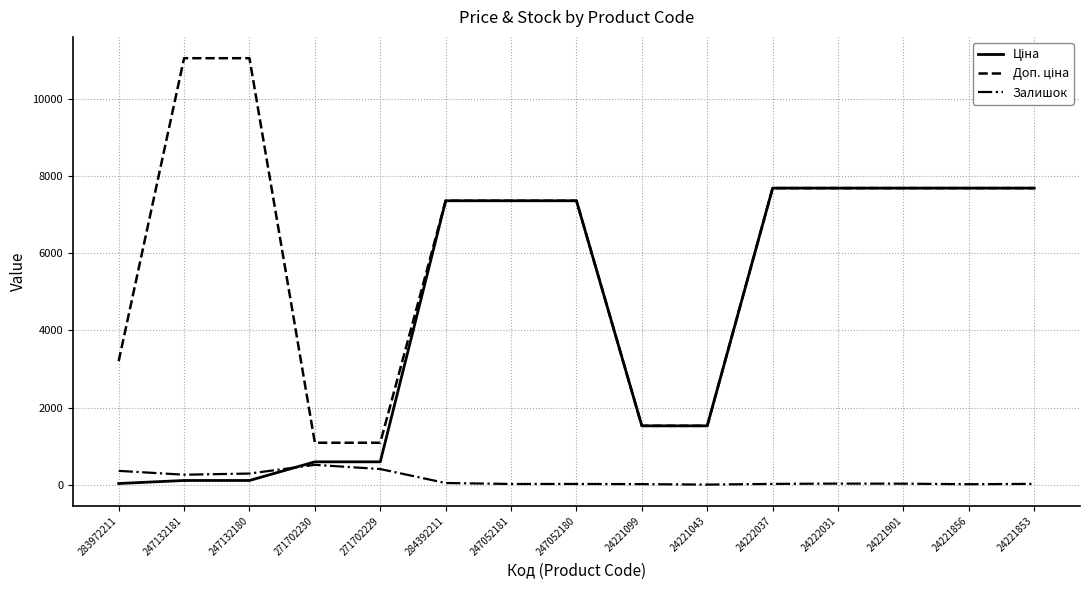

What is the highest value of the Залишок series?

516.0